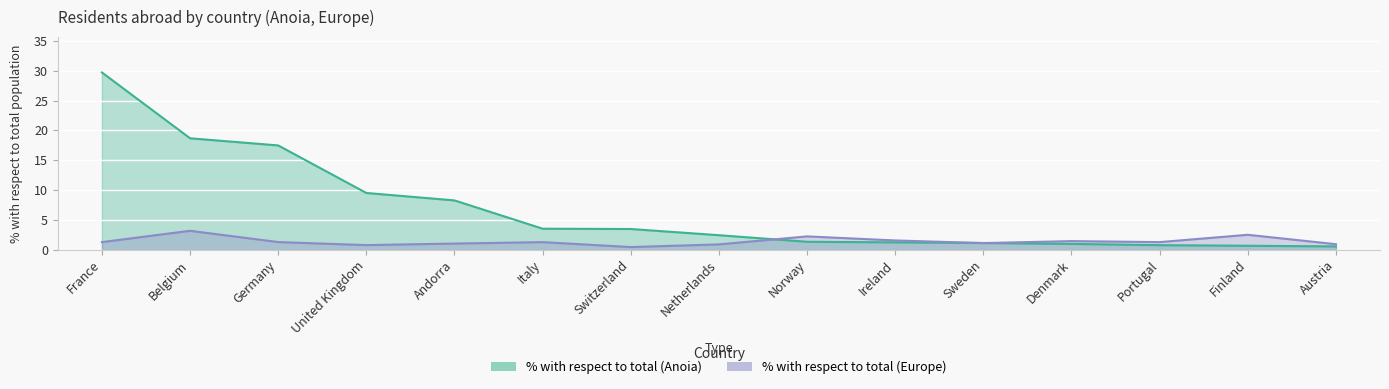

What is the greatest value displayed?

29.7